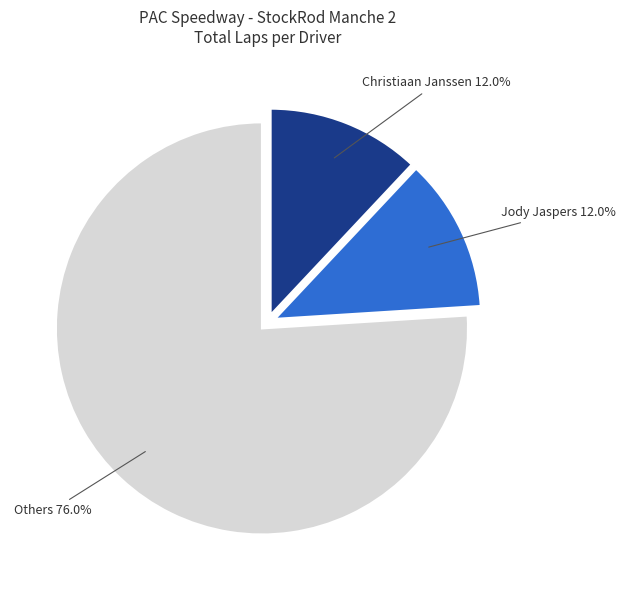

Is there a majority slice in this chart?

Yes